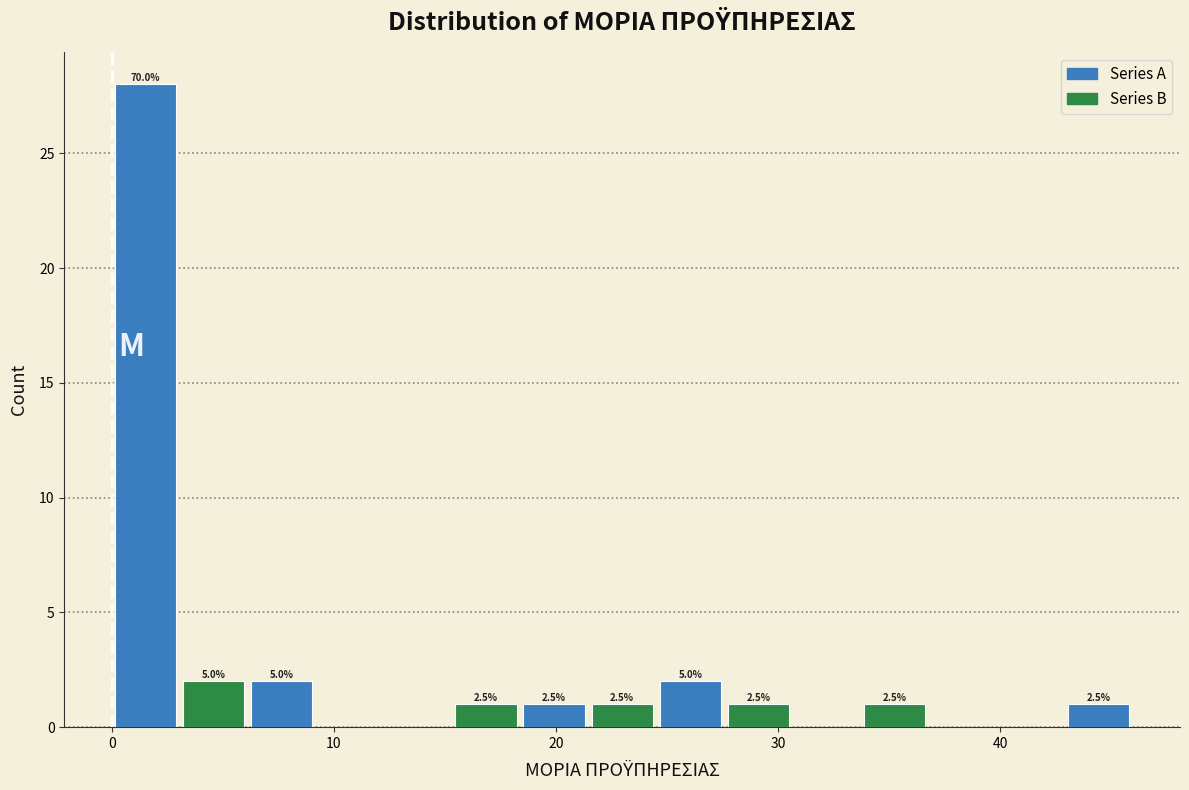

Around what value on the x-axis is the tallest bar? Give the approximate position of its centre, as read against the axis.

2